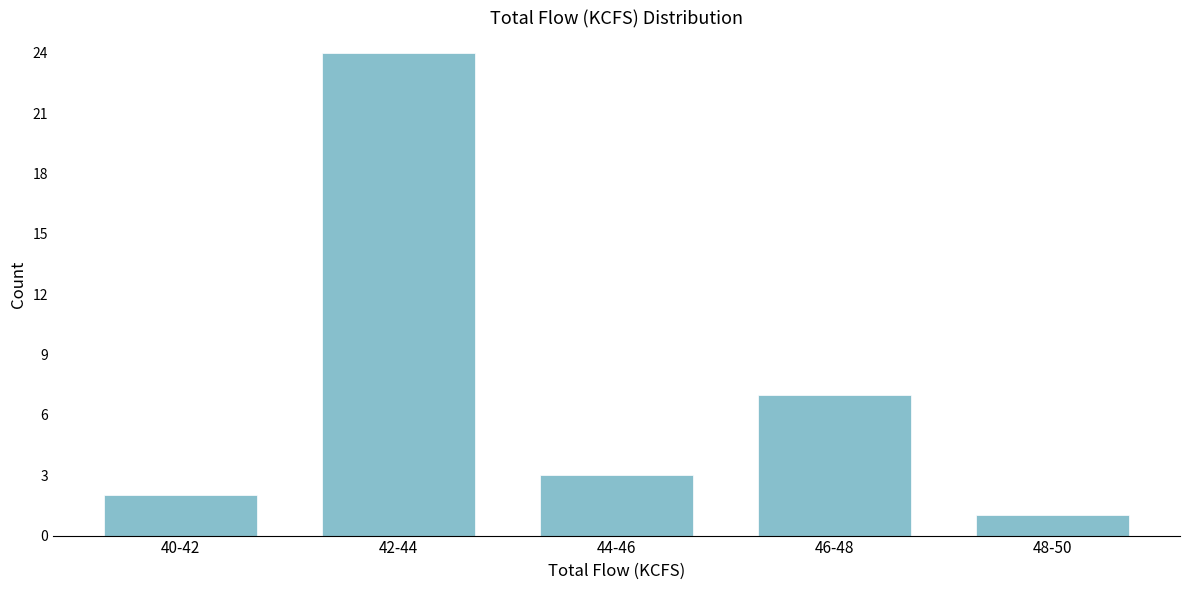

Reading right to left, what are all the values shown in this chart?

1	7	3	24	2